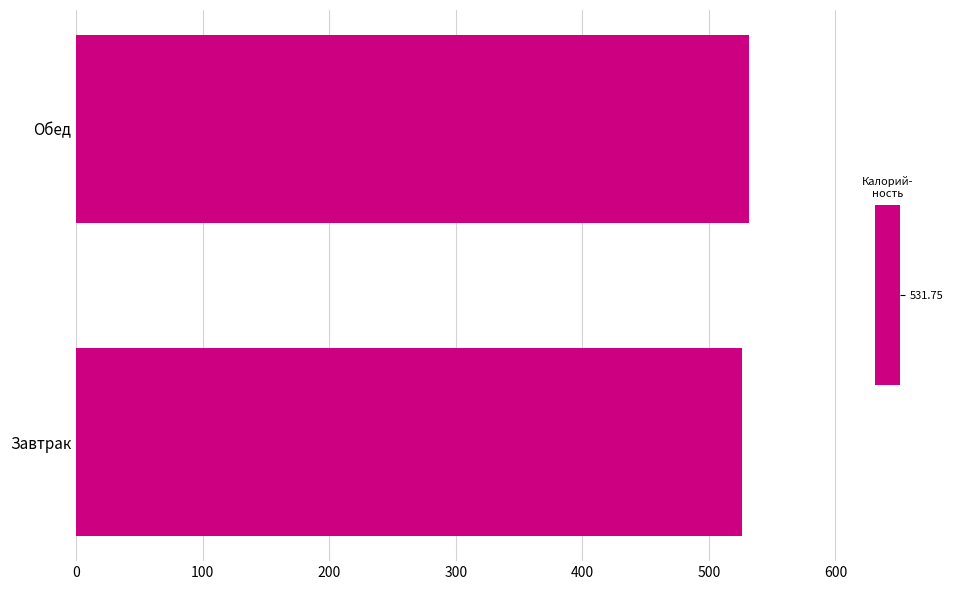

Read the value at Обед.

531.8